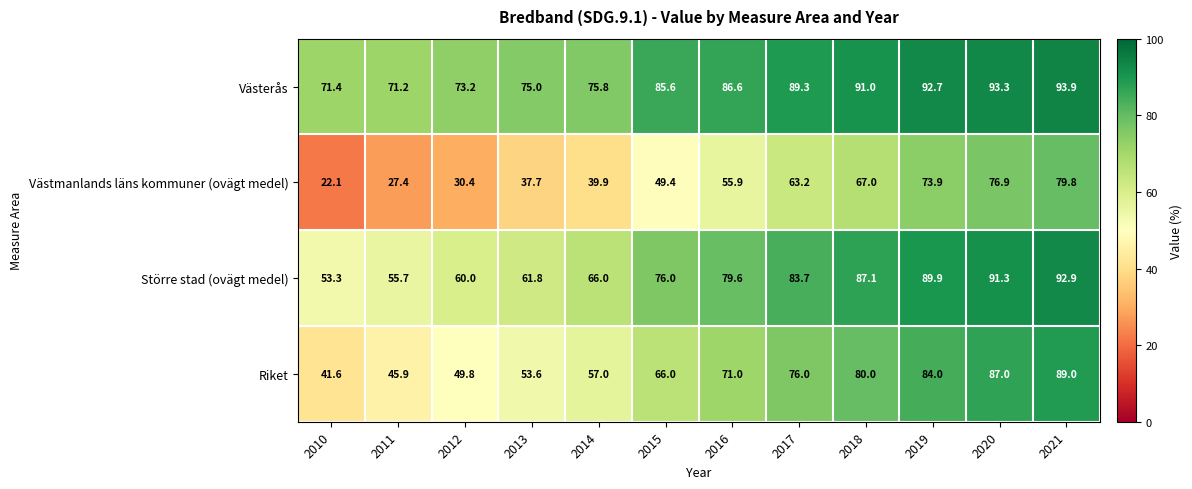

Read the Västerås value at 2012.

73.2